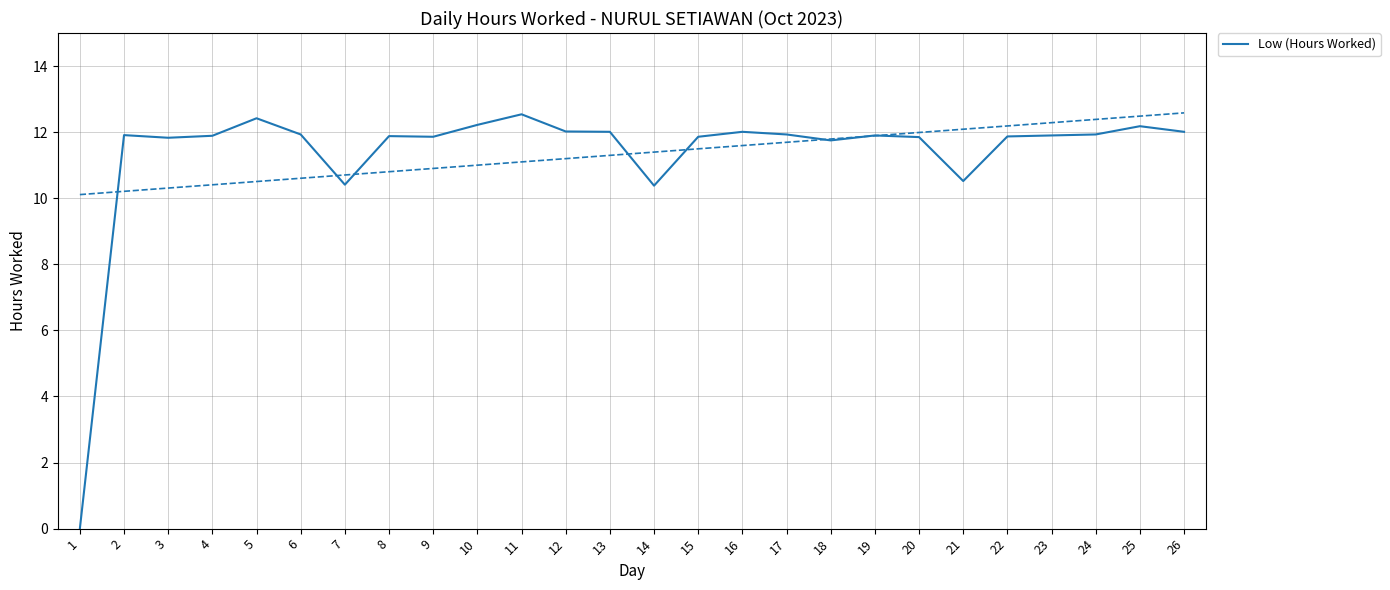

Reading right to left, list all the values displayed in this chart.

12.0	12.2	11.9	11.9	11.9	10.5	11.8	11.9	11.8	11.9	12.0	11.9	10.4	12.0	12.0	12.5	12.2	11.9	11.9	10.4	11.9	12.4	11.9	11.8	11.9	0.0